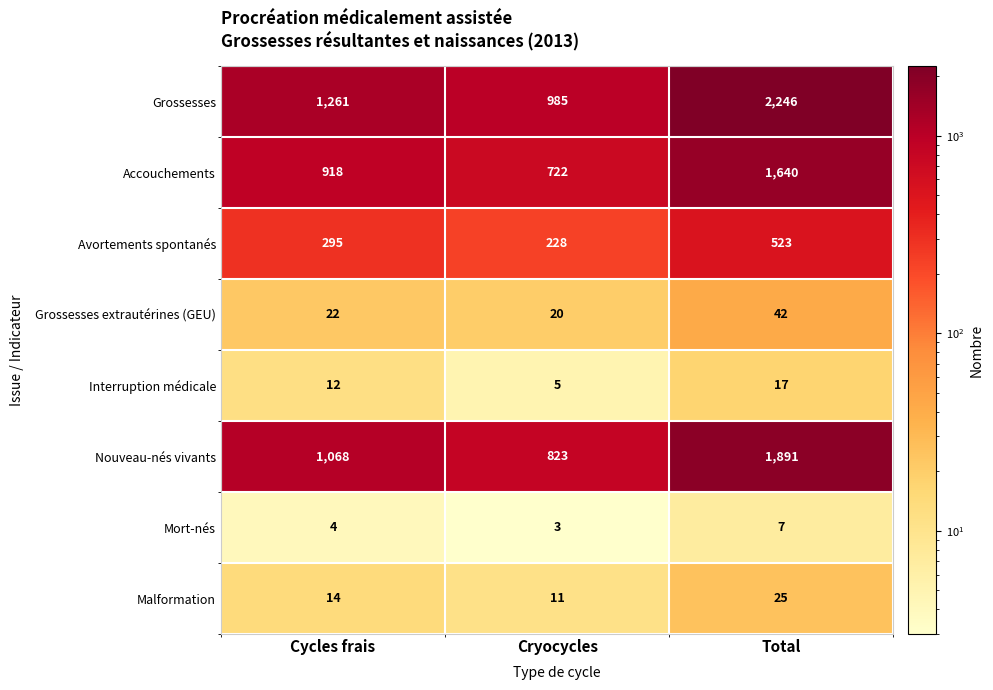

The value of Avortements spontanés at Cryocycles is 102. True or false?

False